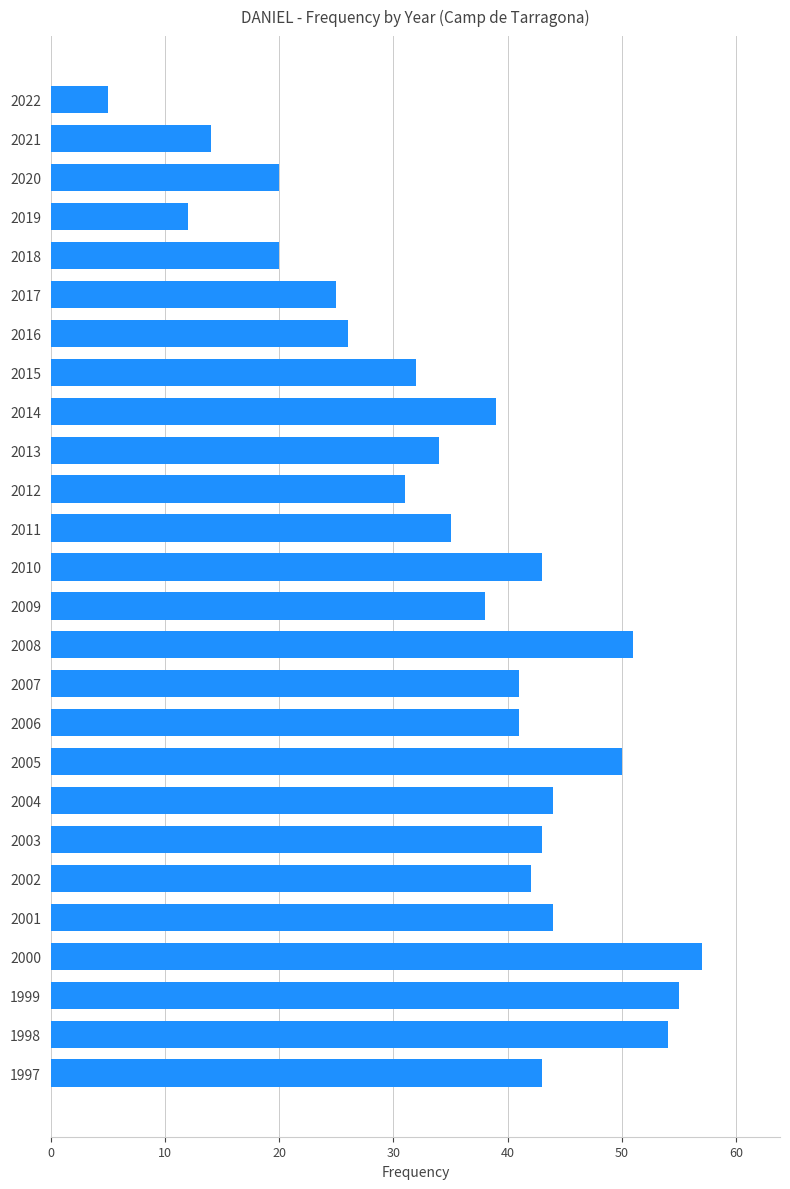

What is the difference between the maximum and minimum values?

52